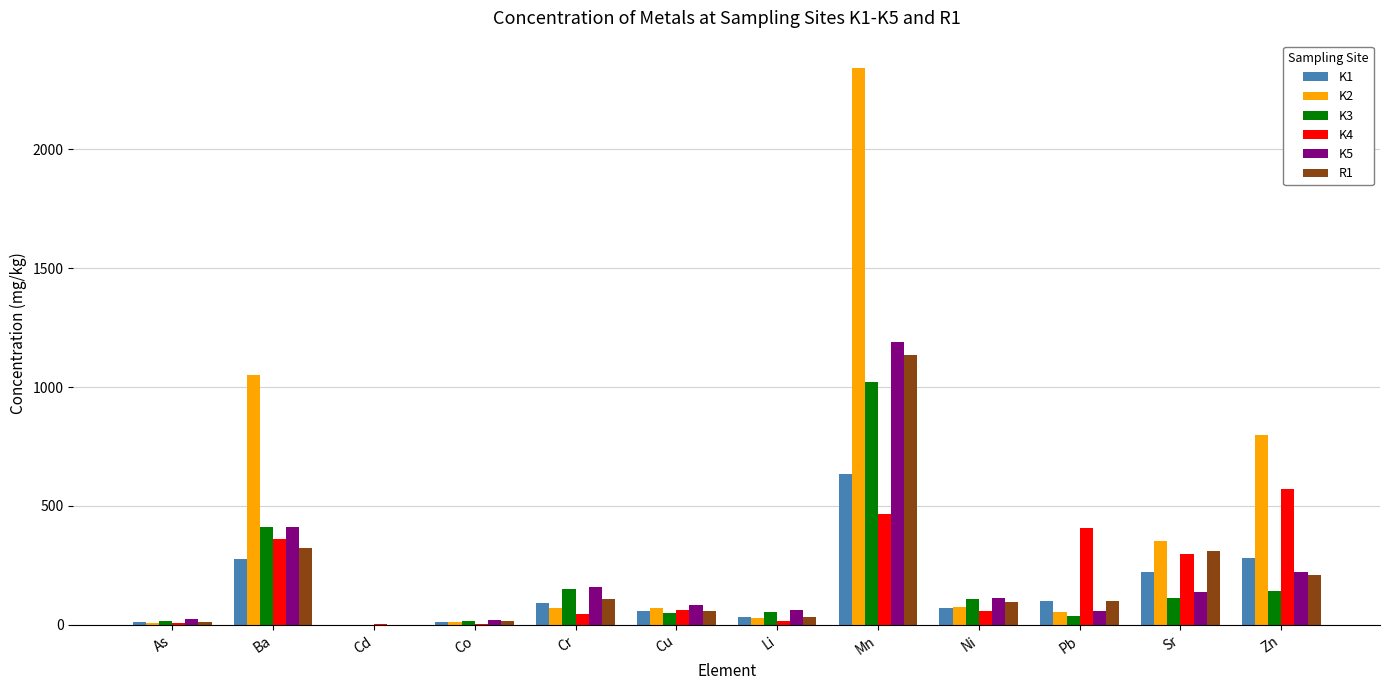

What is the maximum value for K3?

1020.7